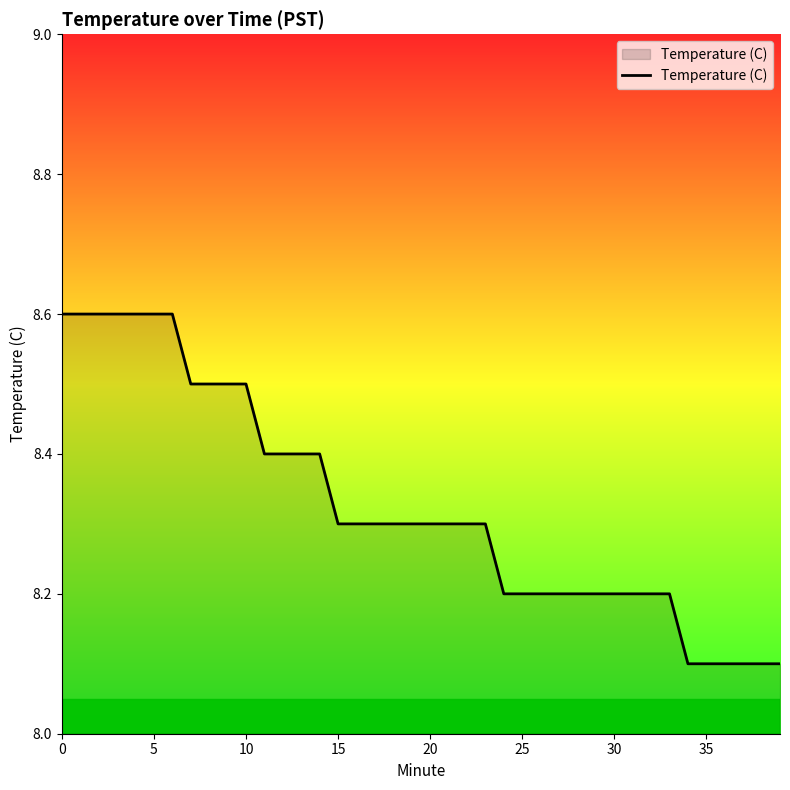

What is the difference between the maximum and minimum values?

0.5